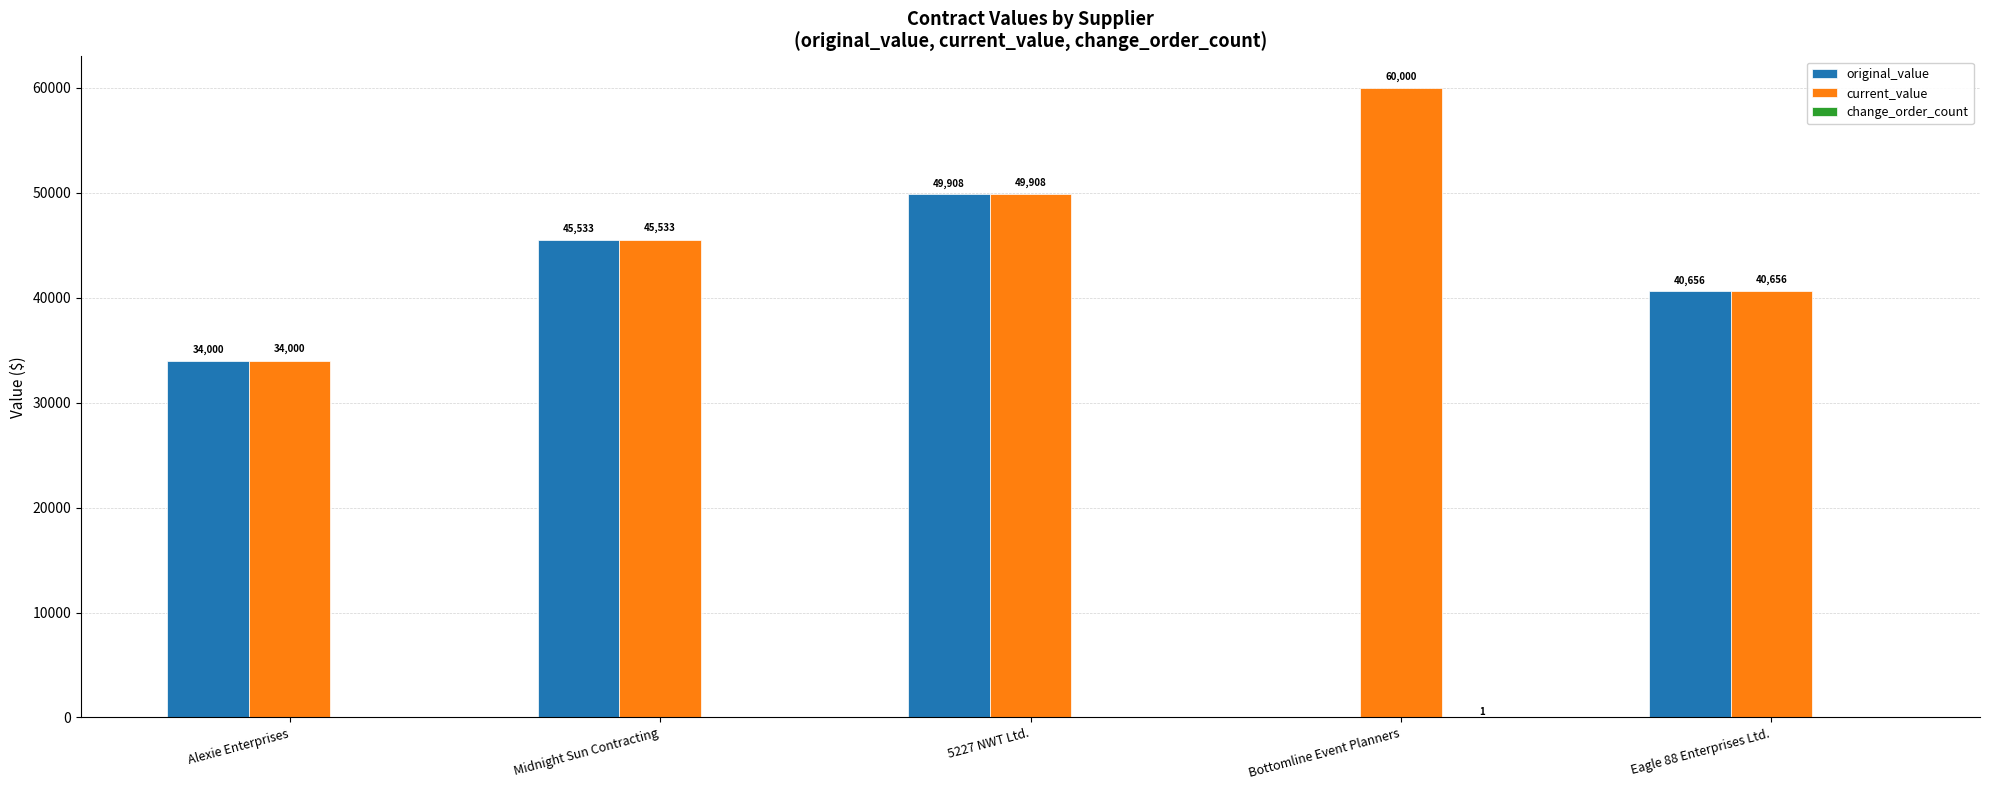

Does the chart contain stacked bars?

No